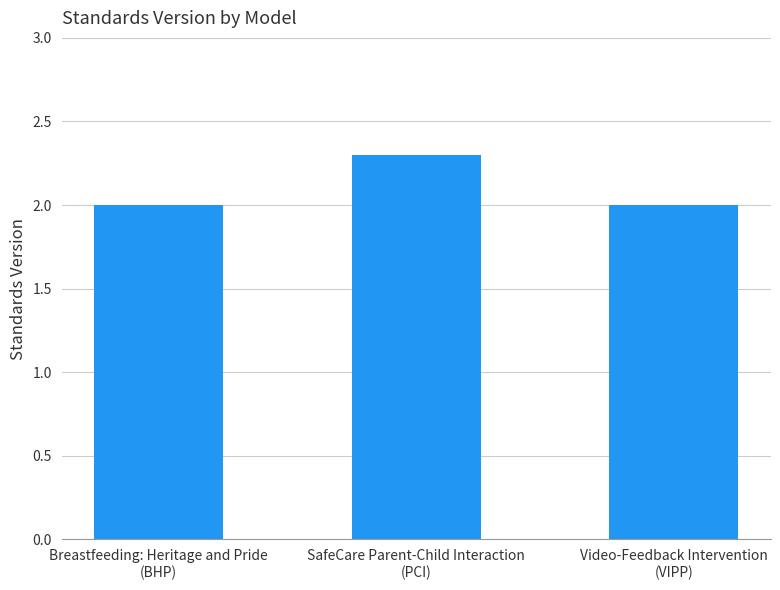

Reading left to right, transcribe all the data shown in this chart.

2.0	2.3	2.0